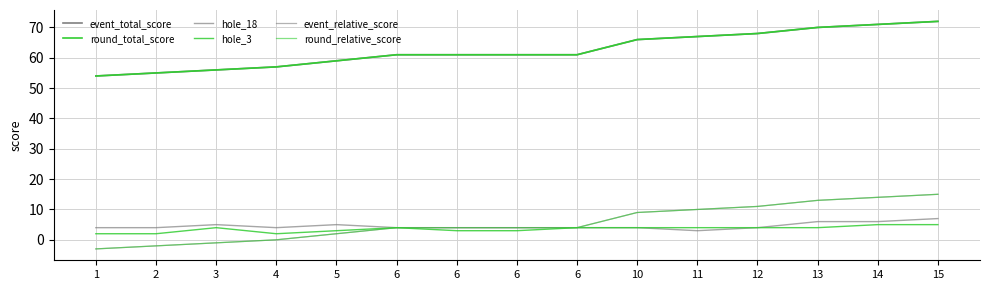

Does the chart have visible grid lines?

Yes